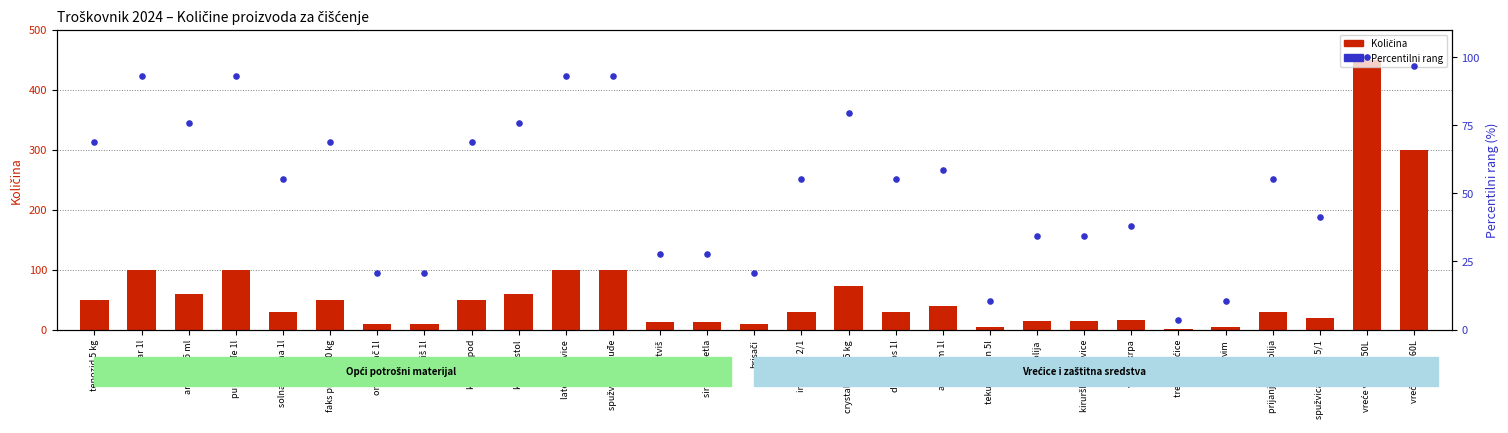

Which series reaches the minimum Y coordinate?

Količina (kom/lit/kg)